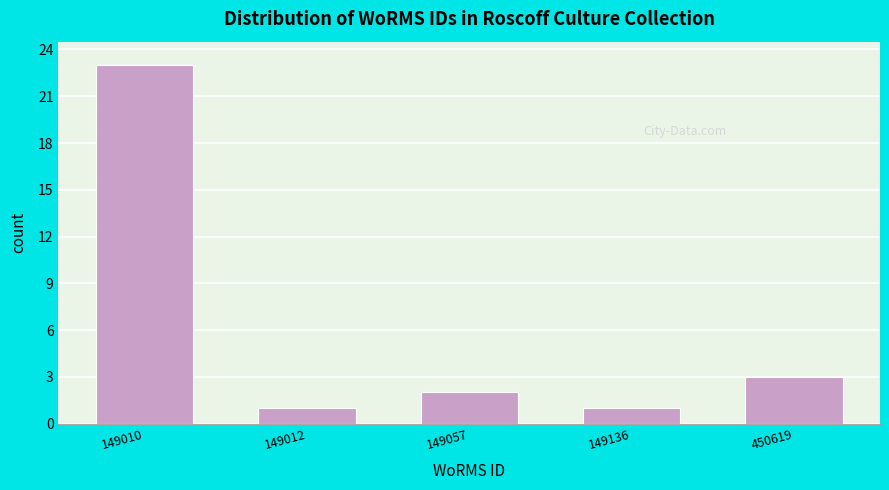

Reading left to right, what are all the values shown in this chart?

149010=23	149012=1	149057=2	149136=1	450619=3